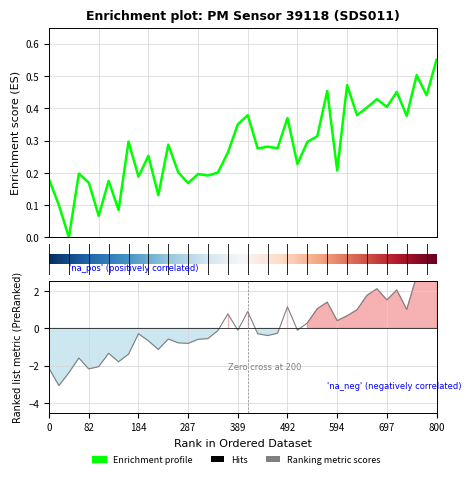

In P2, how many points are lower than both neighbors (excluding endpoints)?

11